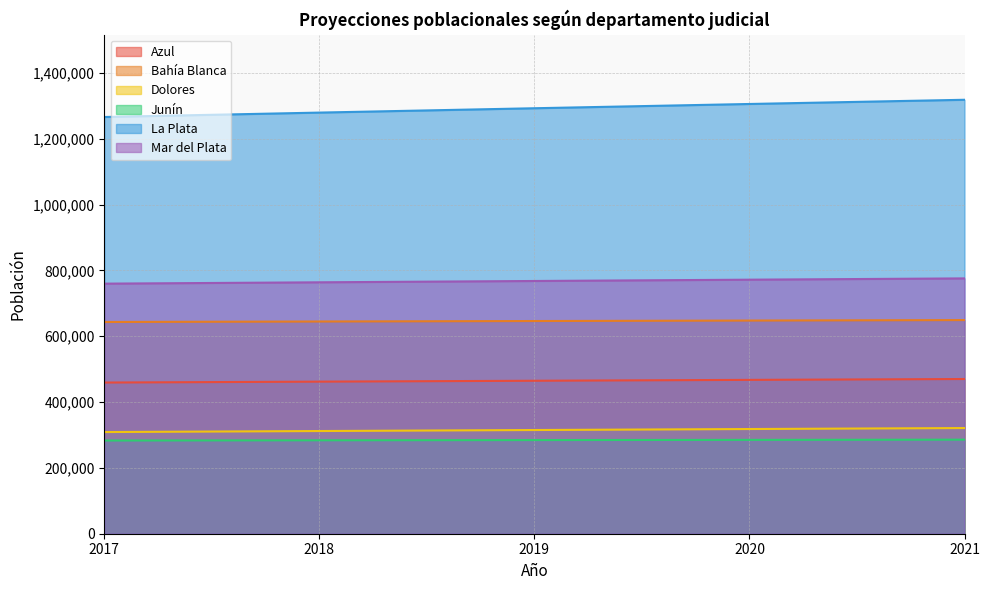

True or false: Bahía Blanca has more than 2 points higher than both neighbors.

False